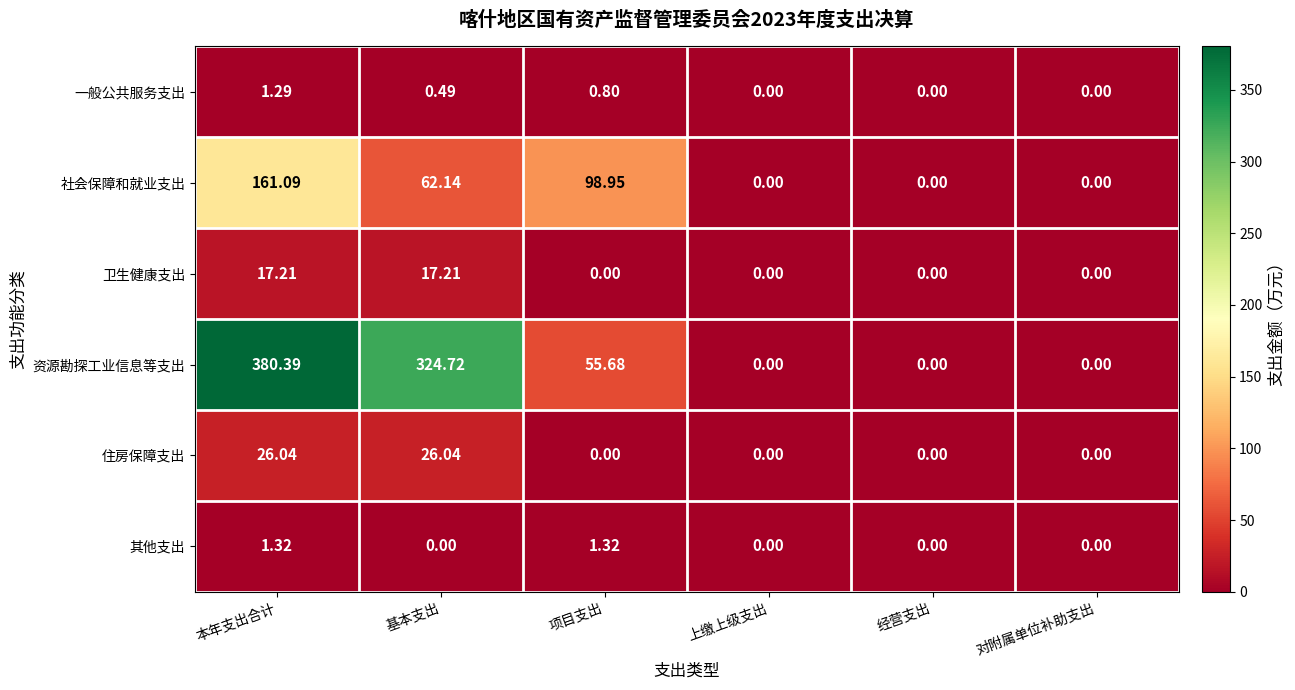

At how many categories does at least one series exceed 236?

2